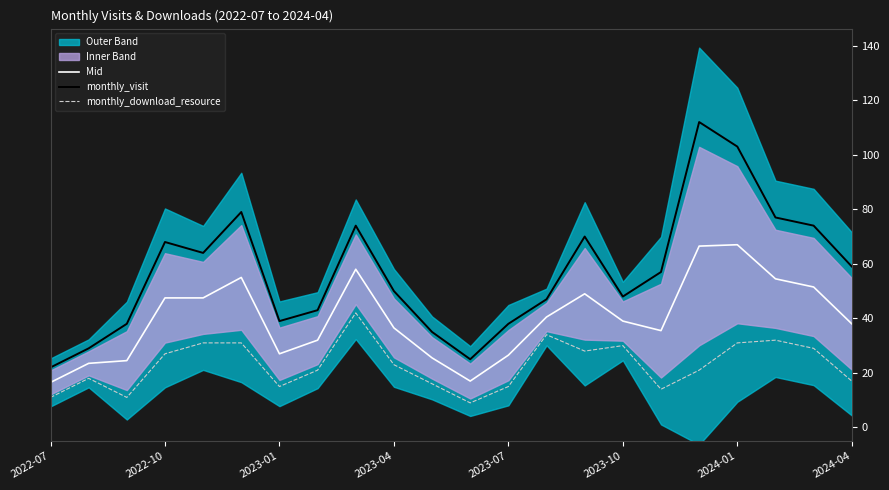

What is the difference between the Mid values at 2024-04 and 2023-01?

11.0